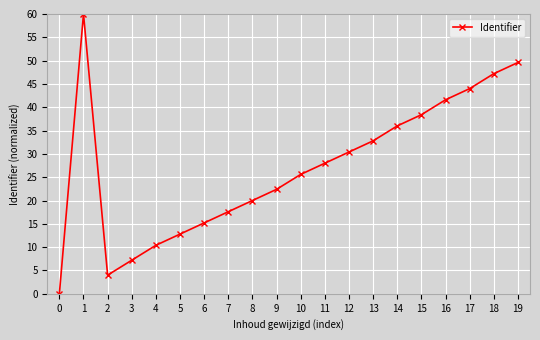

Reading left to right, transcribe all the data shown in this chart.

0.0	60.0	4.0	7.2	10.4	12.8	15.2	17.6	20.0	22.4	25.6	28.0	30.4	32.8	36.0	38.4	41.6	44.0	47.2	49.6